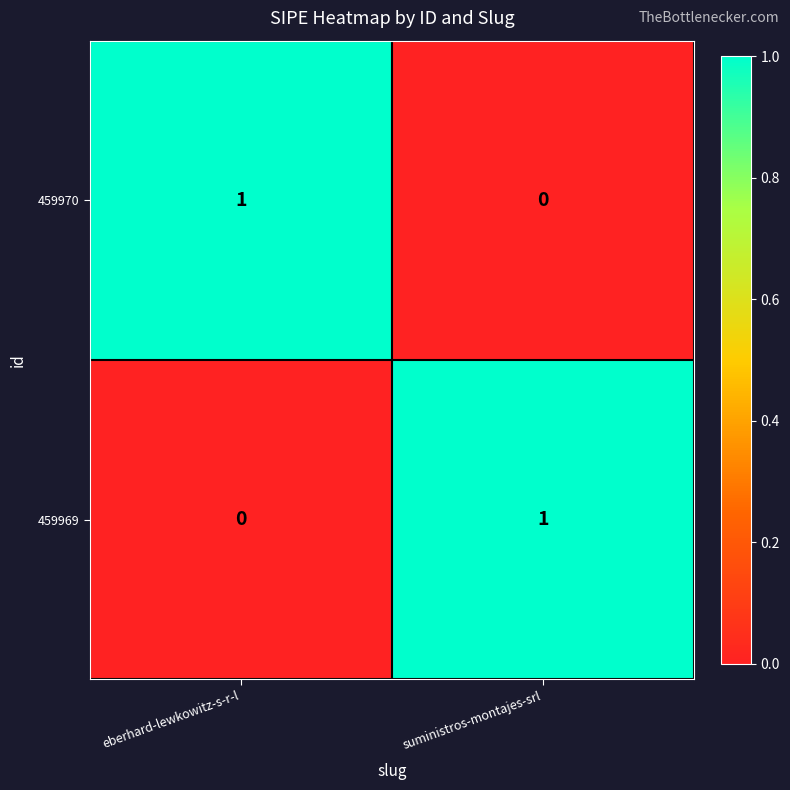

Rank the categories by 459969 value from highest to lowest.

suministros-montajes-srl, eberhard-lewkowitz-s-r-l